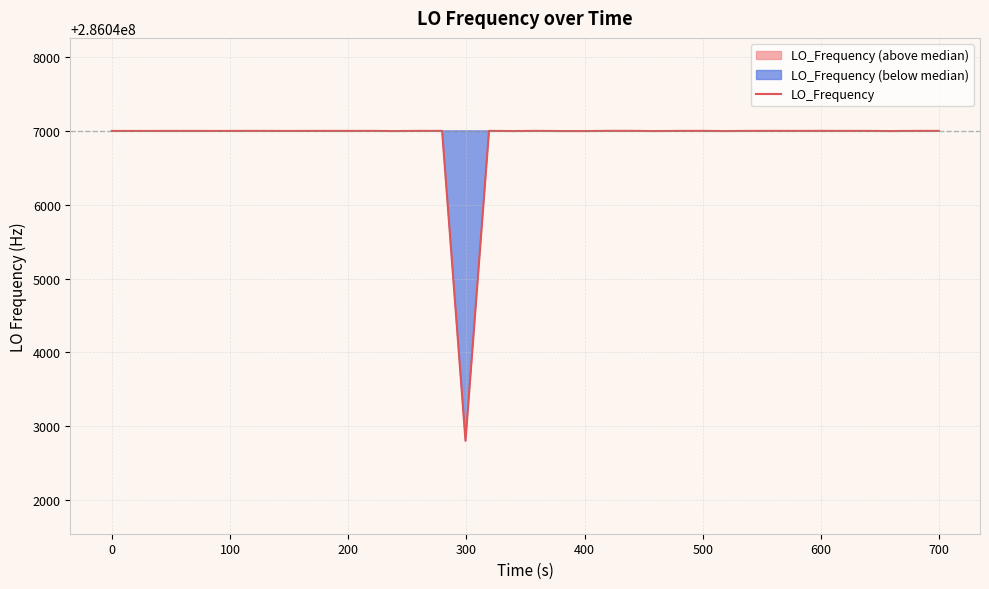

What is the maximum value for LO_Frequency?

286047001.2